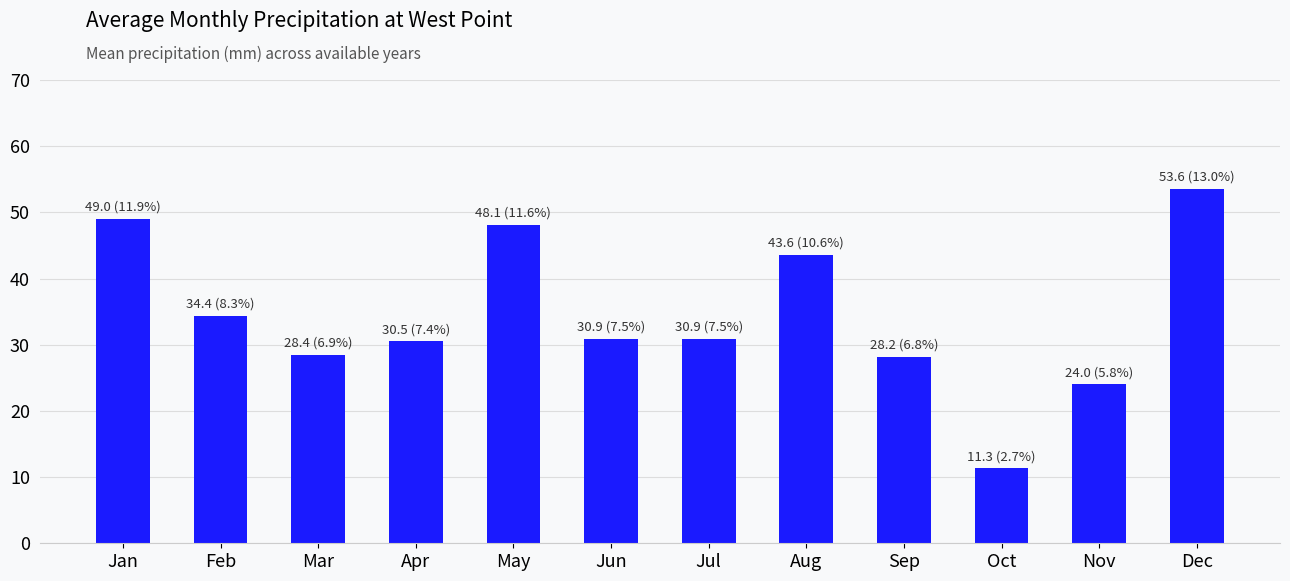

What is the change in value from Apr to Dec?

+23.1